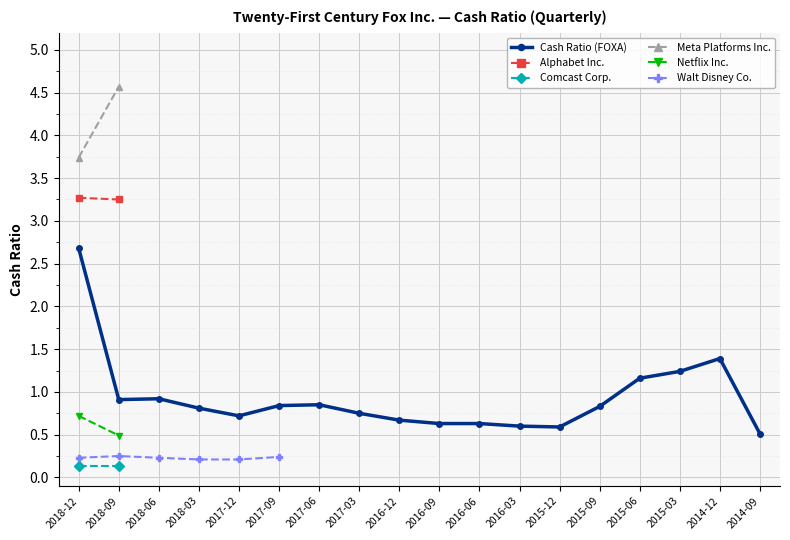

The value of Alphabet Inc. at 2014-09-30 is 1.1. True or false?

False